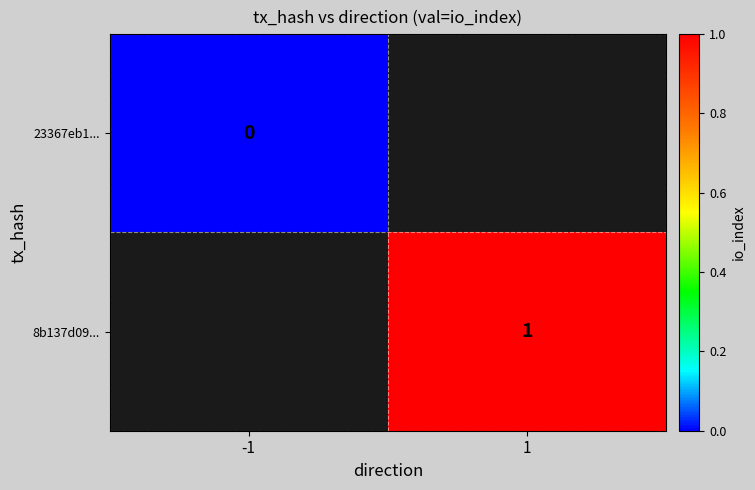

The value of 8b137d09... at 1 is 0.4. True or false?

False